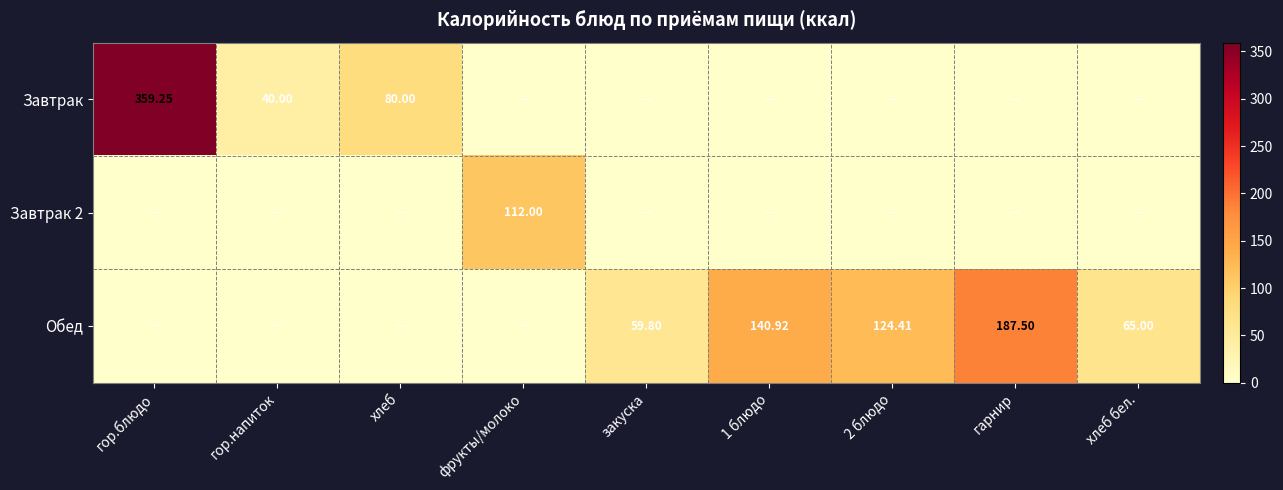

The value of Завтрак at хлеб is 80.0. True or false?

True